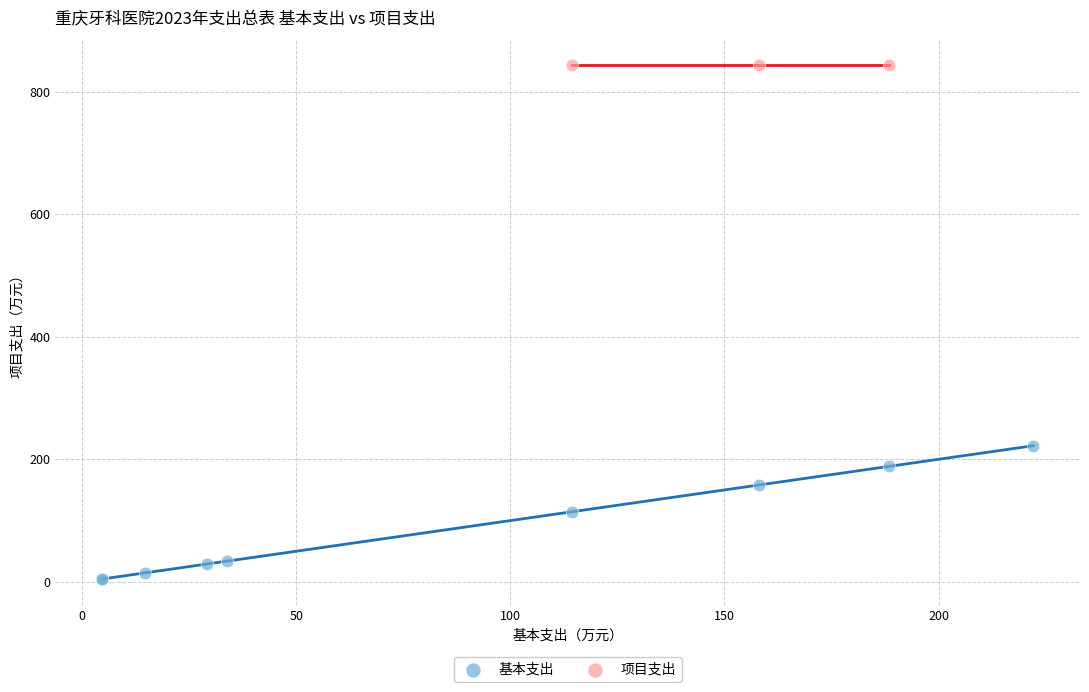

Which series contains the lowest Y value?

基本支出